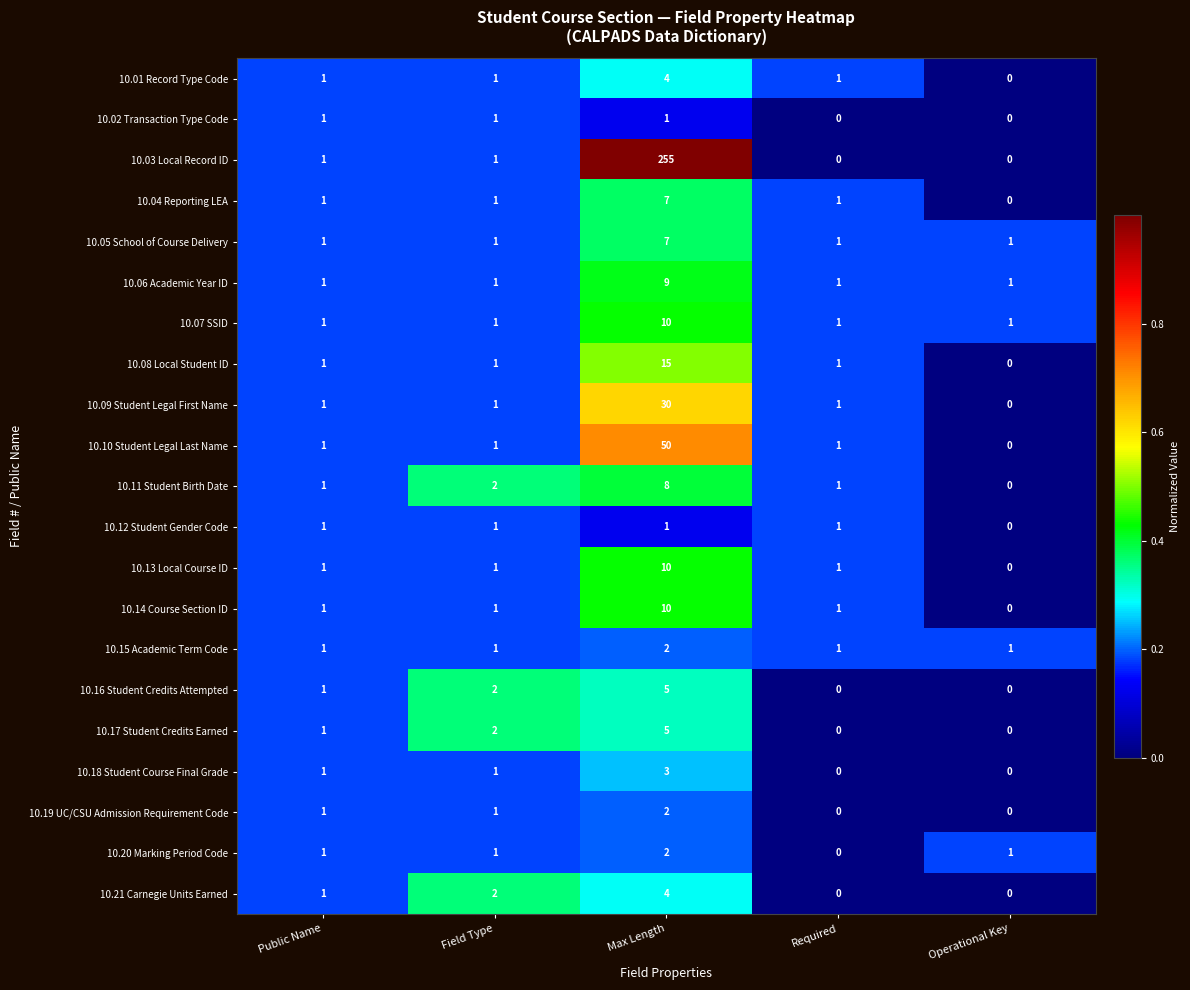

What is the difference between the maximum and second lowest values in the 10.14 Course Section ID series?

9